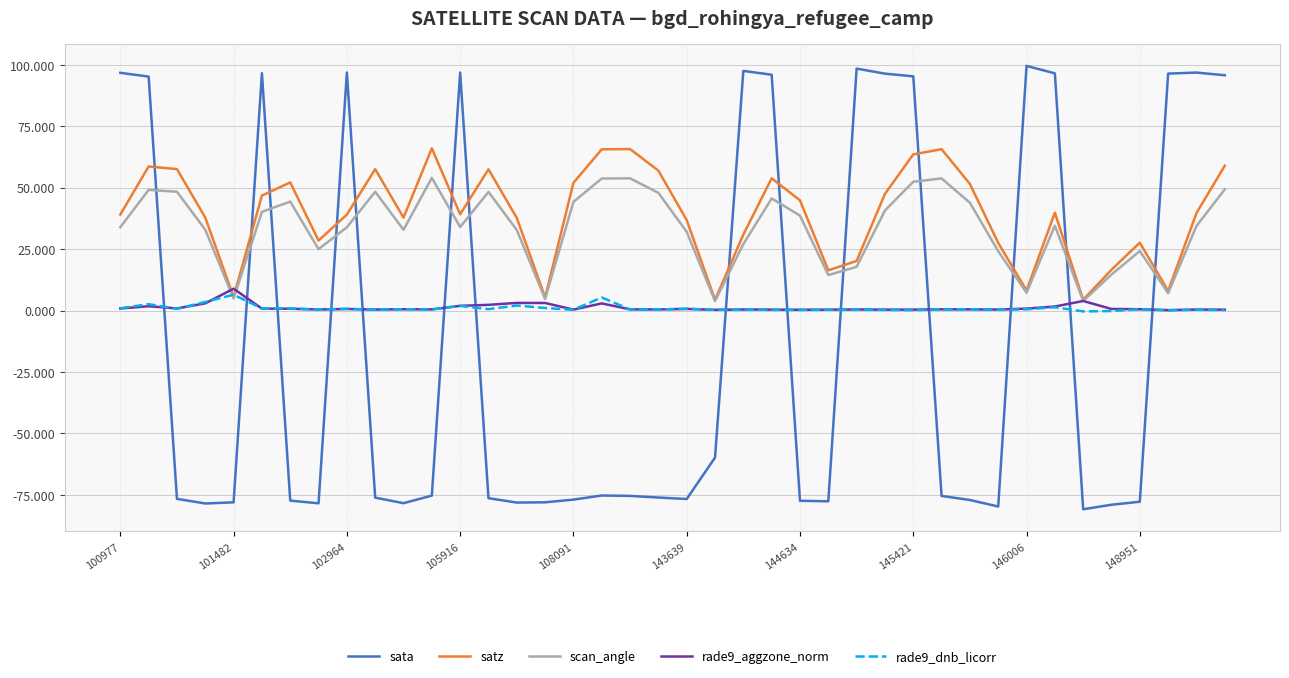

How many interior local valleys does the satz series have?

10